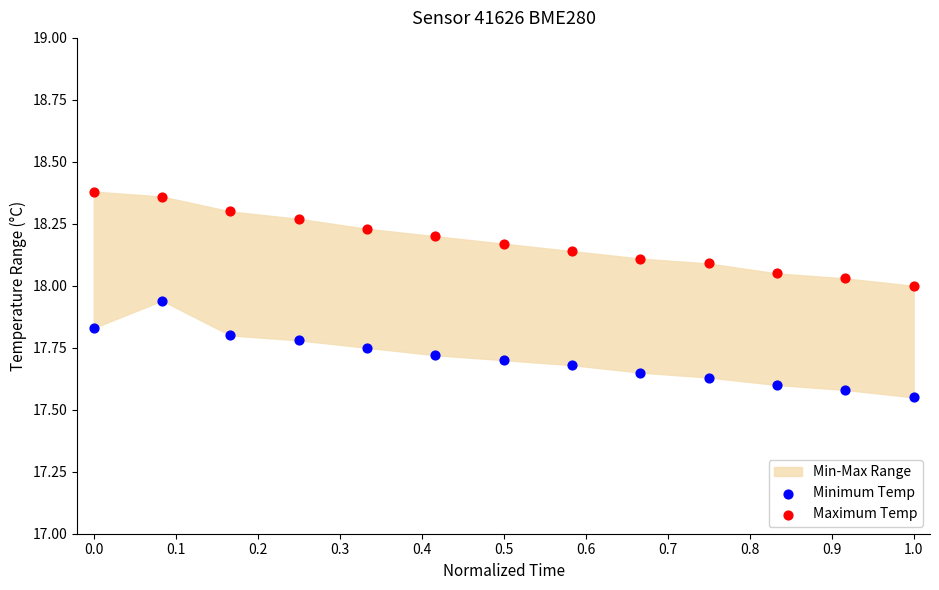

Which series contains the highest Y value?

Maximum Temp